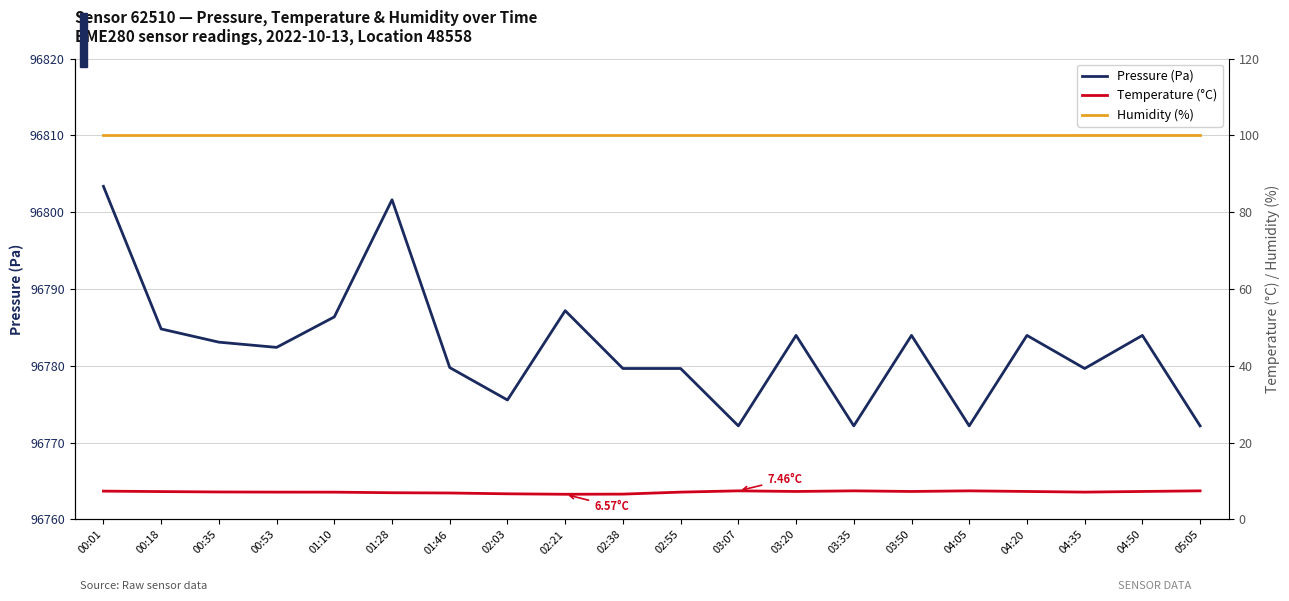

What are all the series names shown in the legend?

Pressure (Pa), Temperature (°C), Humidity (%)